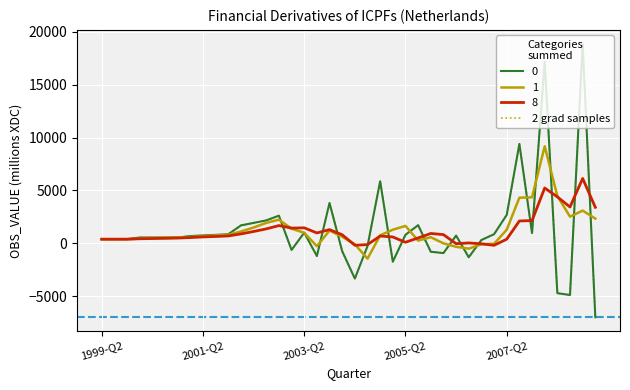

Reading right to left, extract all data points from this chart.

-6998	18893	-4897	-4723	17168	962	9397	2681	856	309	-1325	726	-930	-802	1711	802	-1746	5866	-275	-3341	-753	3813	-1209	1001	-632	2611	2163	1926	1688	851	795	739	682	543	543	543	543	386	385	385